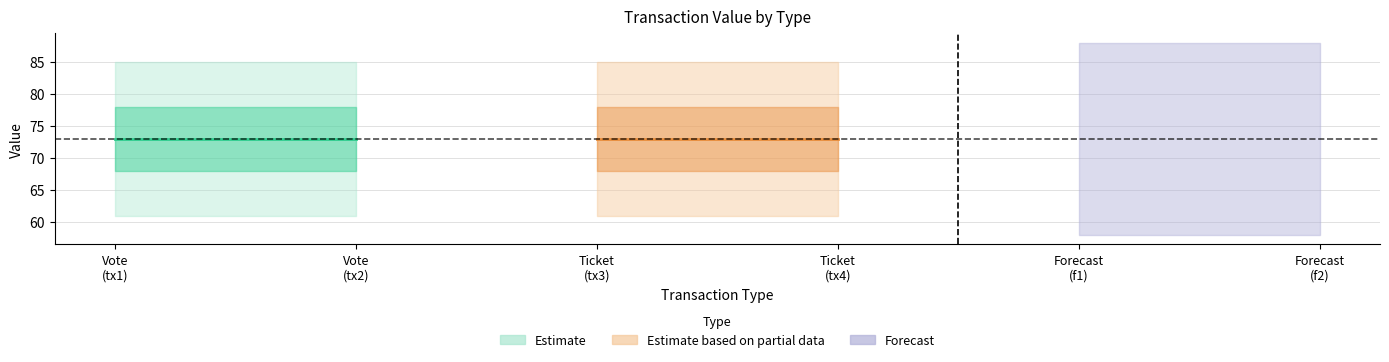

At which category is the sum across all series the highest?

Vote